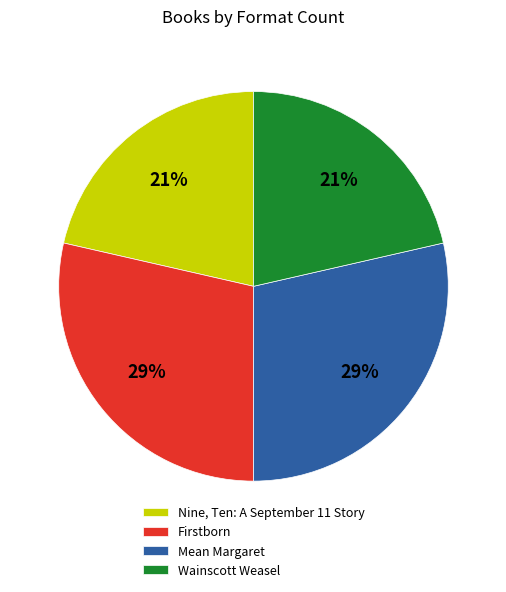

To the nearest percent, what percentage of the pie is Firstborn?

29%